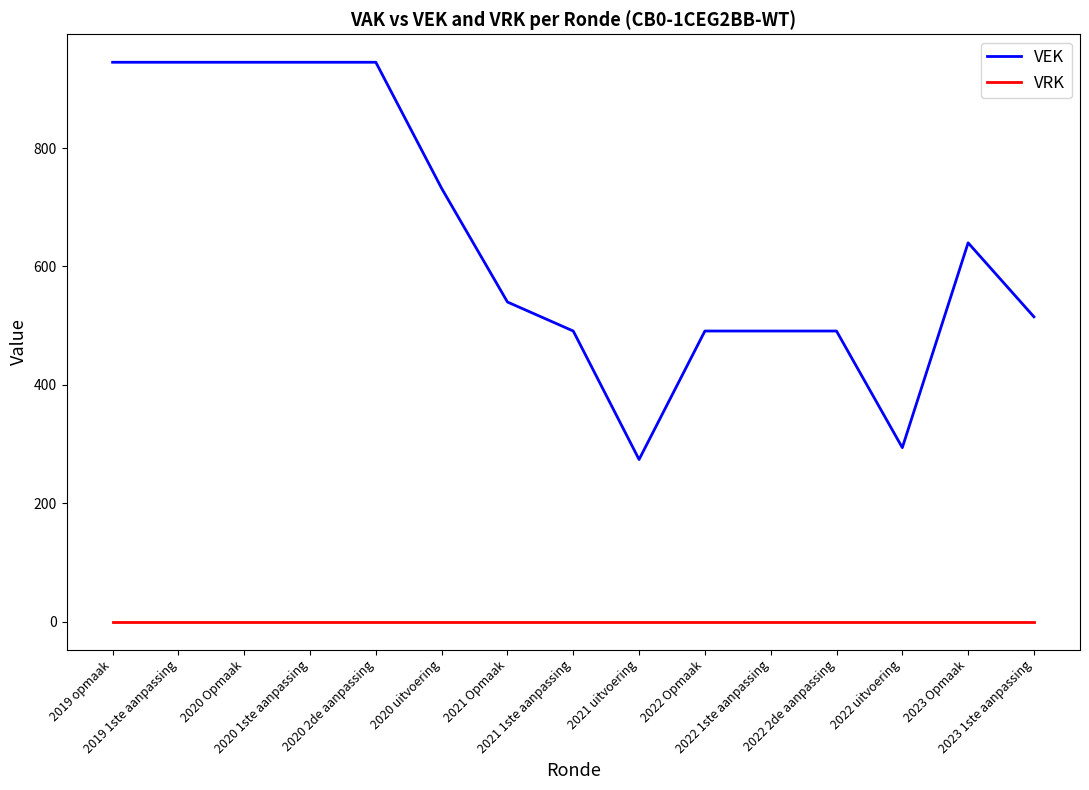

True or false: VEK has more than 0 interior local peaks.

True